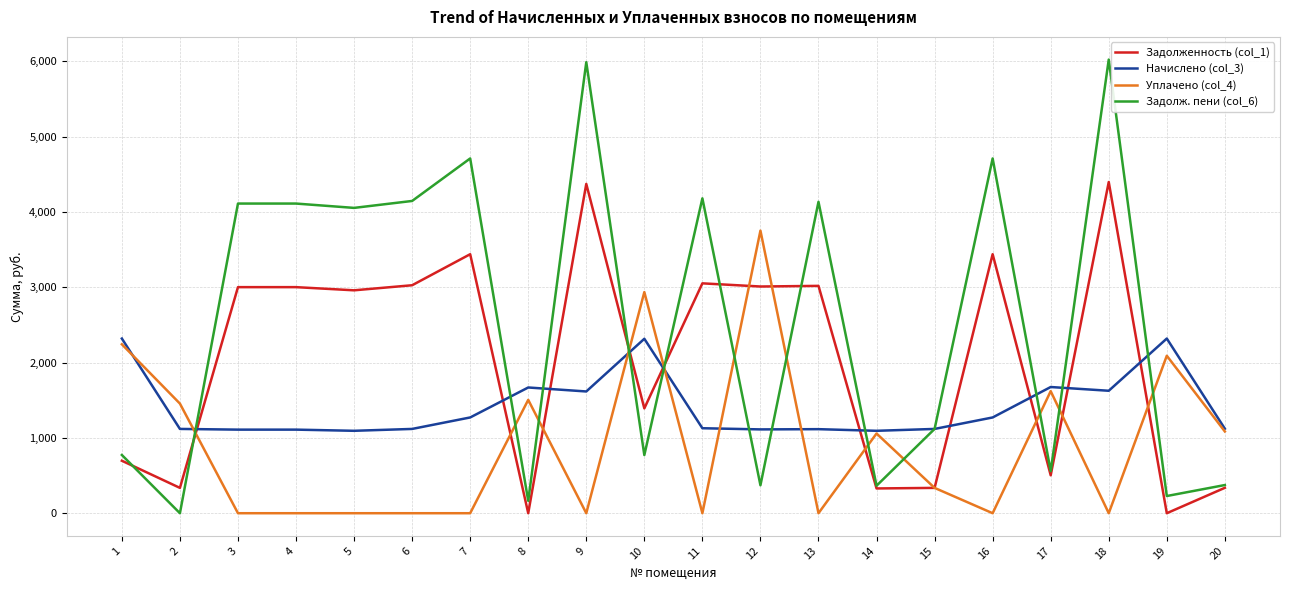

Rank the series at 7 from highest to lowest value.

Задолж. пени (col_6), Задолженность (col_1), Начислено (col_3), Уплачено (col_4)